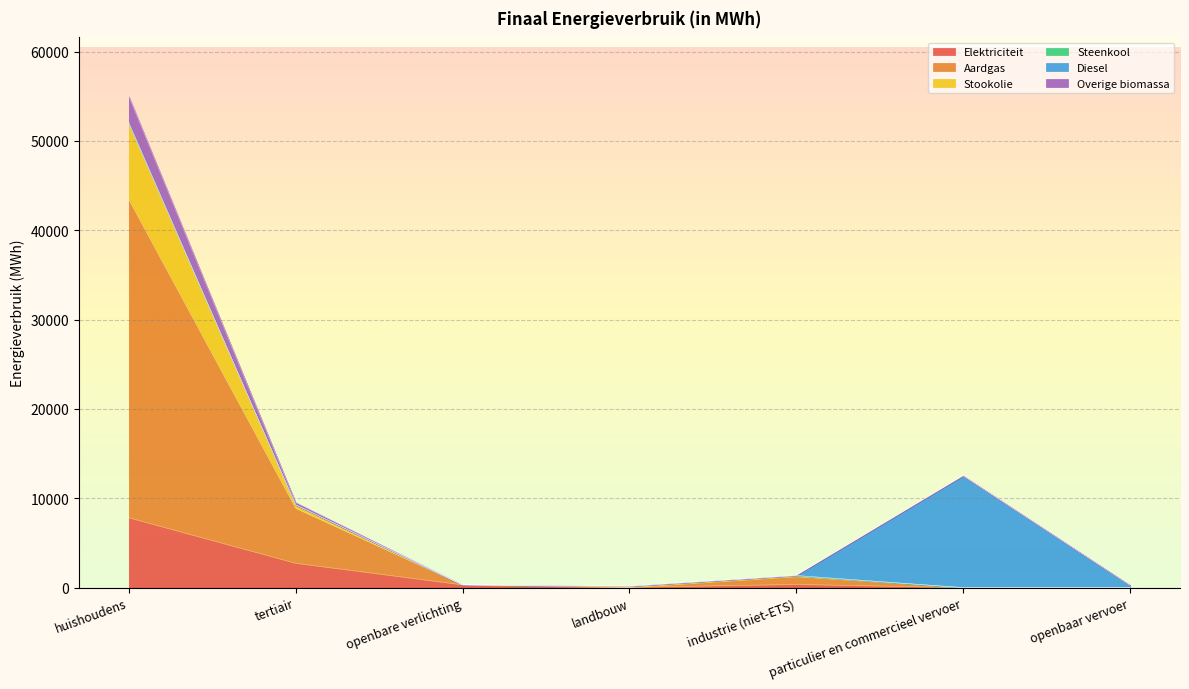

What is the value of the Stookolie point at the 6th from the left?

3.0